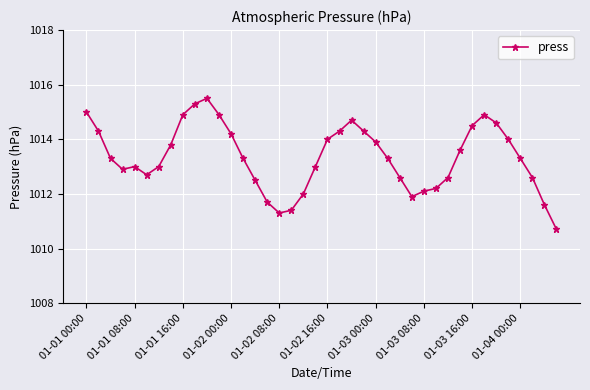

What is the sum of all values?

40533.7